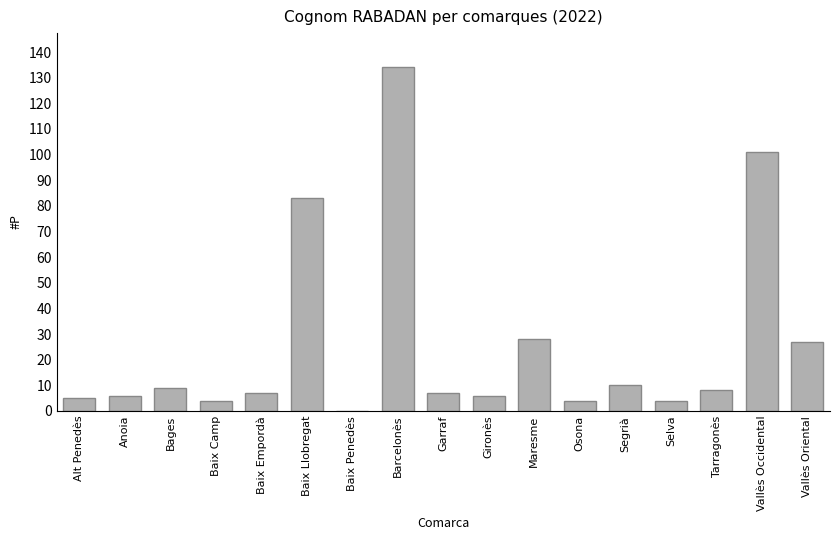

At which label is the value closest to 67?

Baix Llobregat